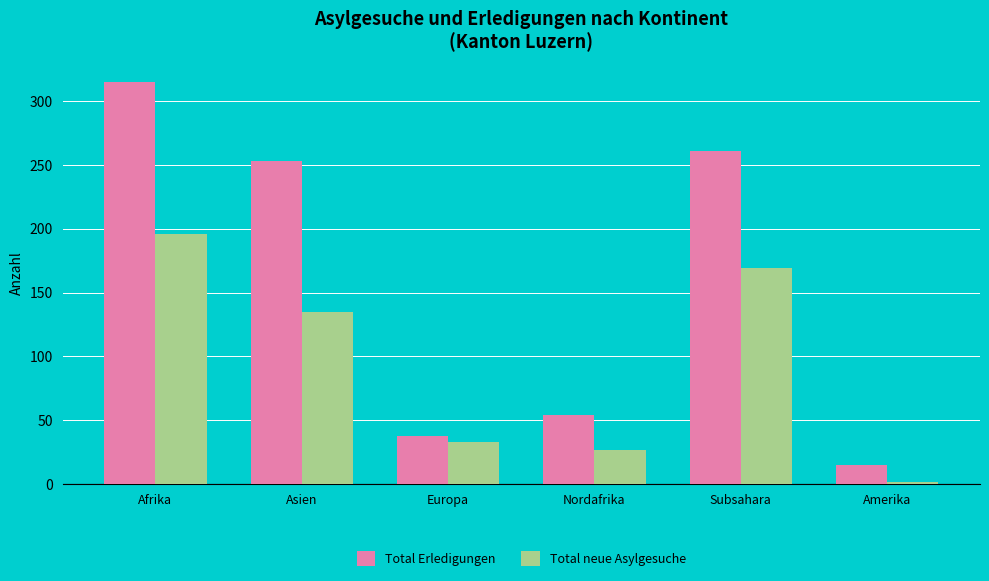

Reading left to right, extract all data points from this chart.

Total Erledigungen: Afrika=315	Asien=253	Europa=38	Nordafrika=54	Subsahara=261	Amerika=15
Total neue Asylgesuche: Afrika=196	Asien=135	Europa=33	Nordafrika=27	Subsahara=169	Amerika=2